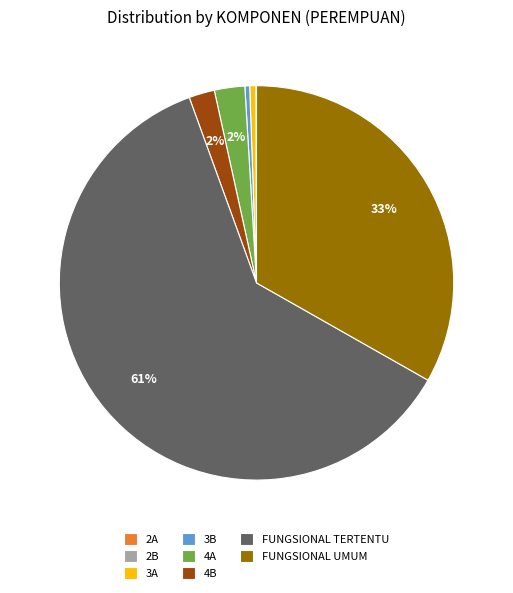

Do 3B and FUNGSIONAL TERTENTU together represent more than half of the pie?

Yes